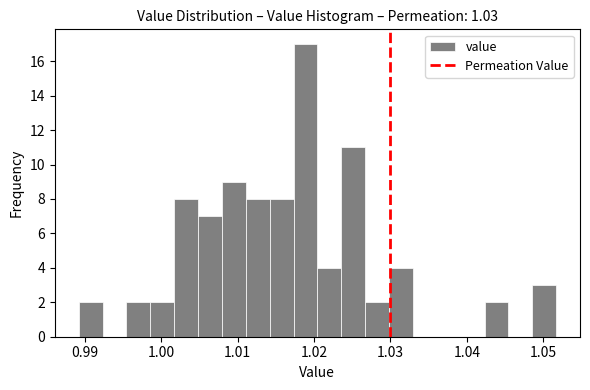

Read against the x-axis, roughly where is the centre of the tallest bar?

1.019